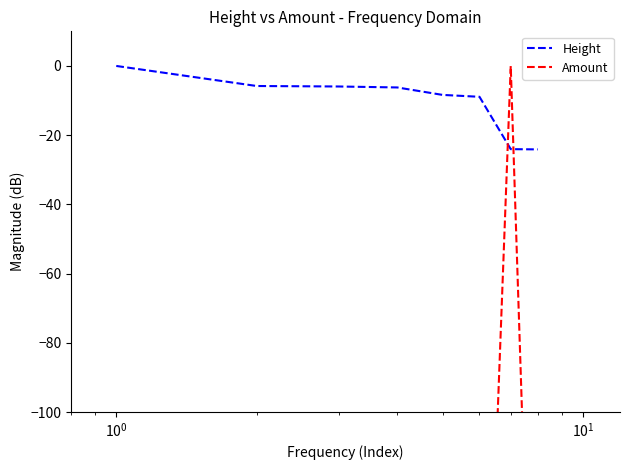

What are all the series names shown in the legend?

Height, Amount